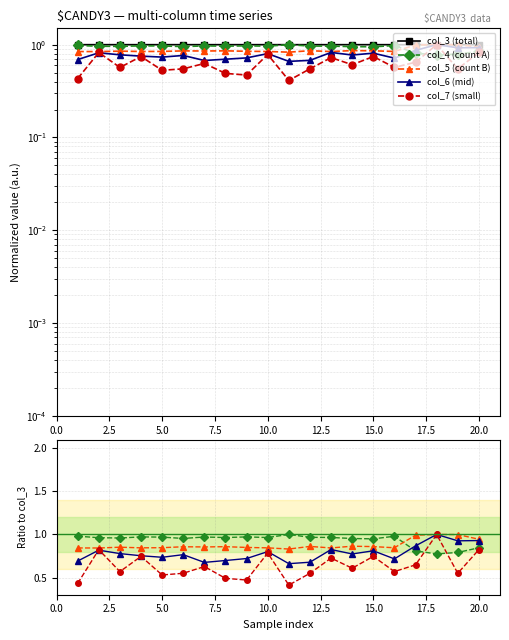

How many series are shown in this chart?

5